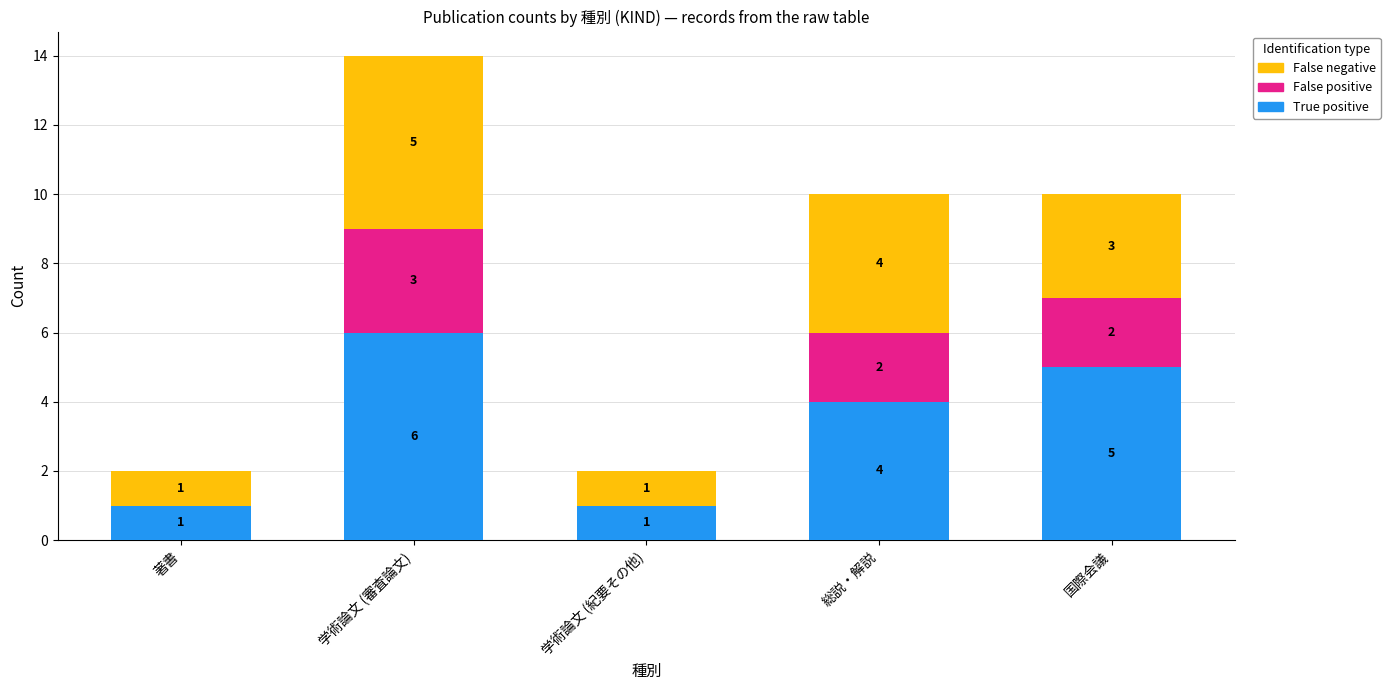

Which category has the highest value in the True positive series?

学術論文 (審査論文)